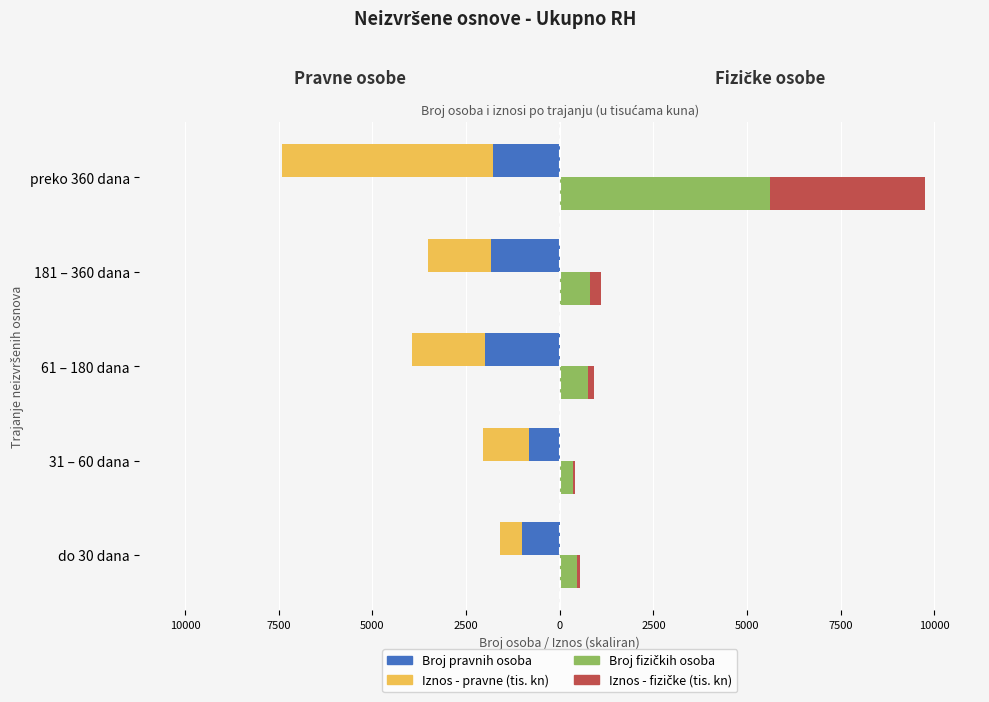

Count the number of categories in the chart.

5